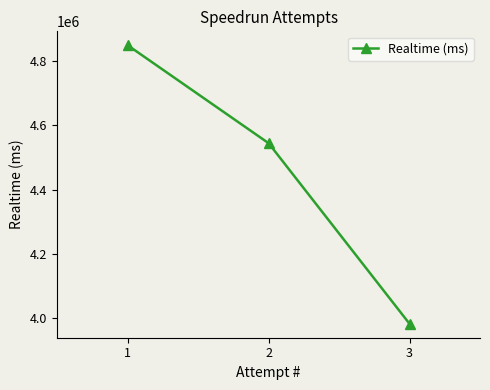

Where is the data nearest to the value 4415550?

2